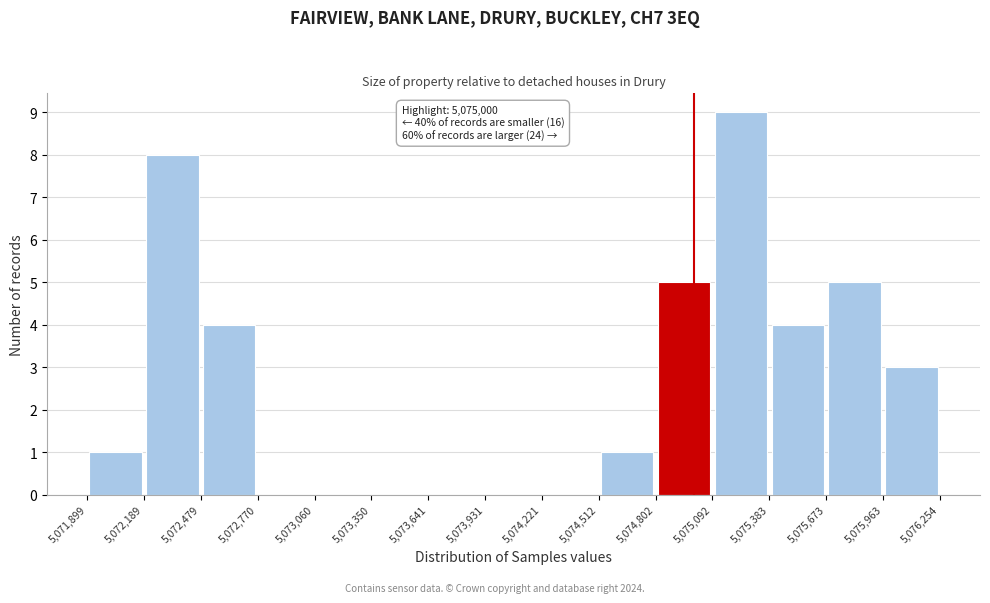

Over which range of the x-axis is the bar tallest?

5,075,092 to 5,075,383